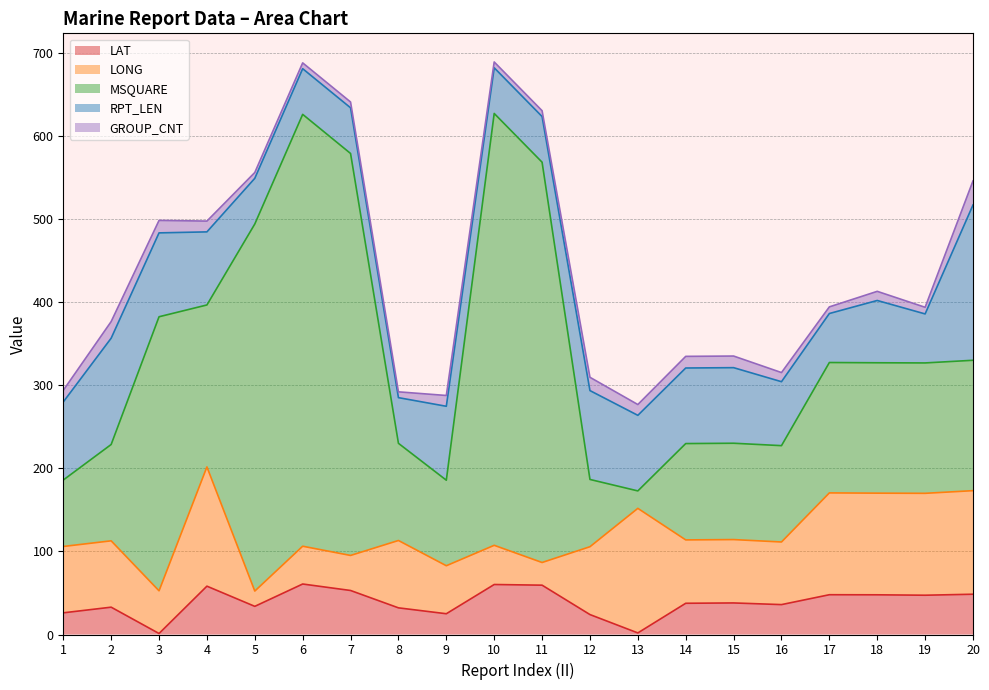

In GROUP_CNT, how many points are lower than both neighbors (excluding endpoints)?

3